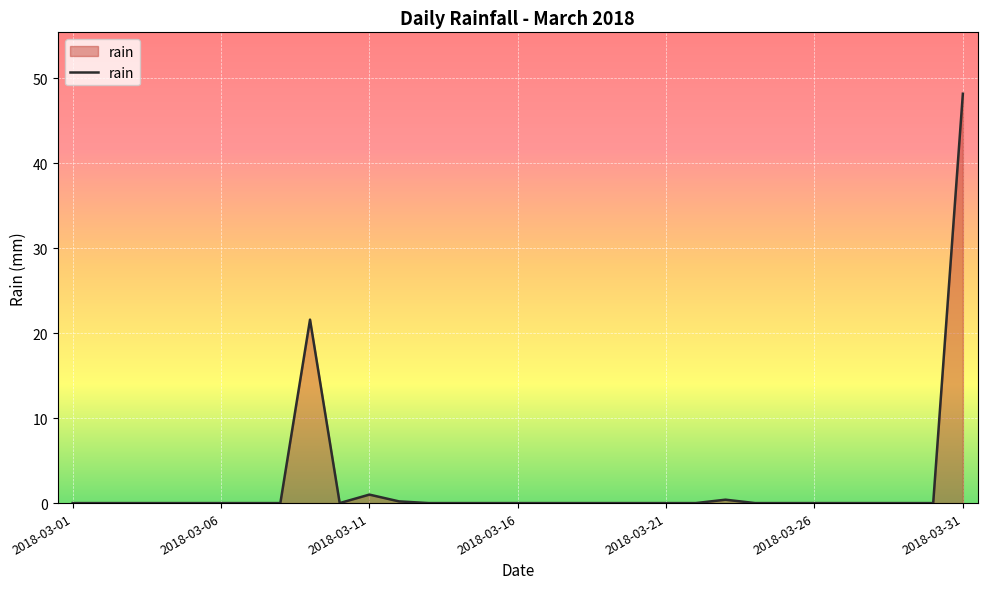

What is the average value?

2.3